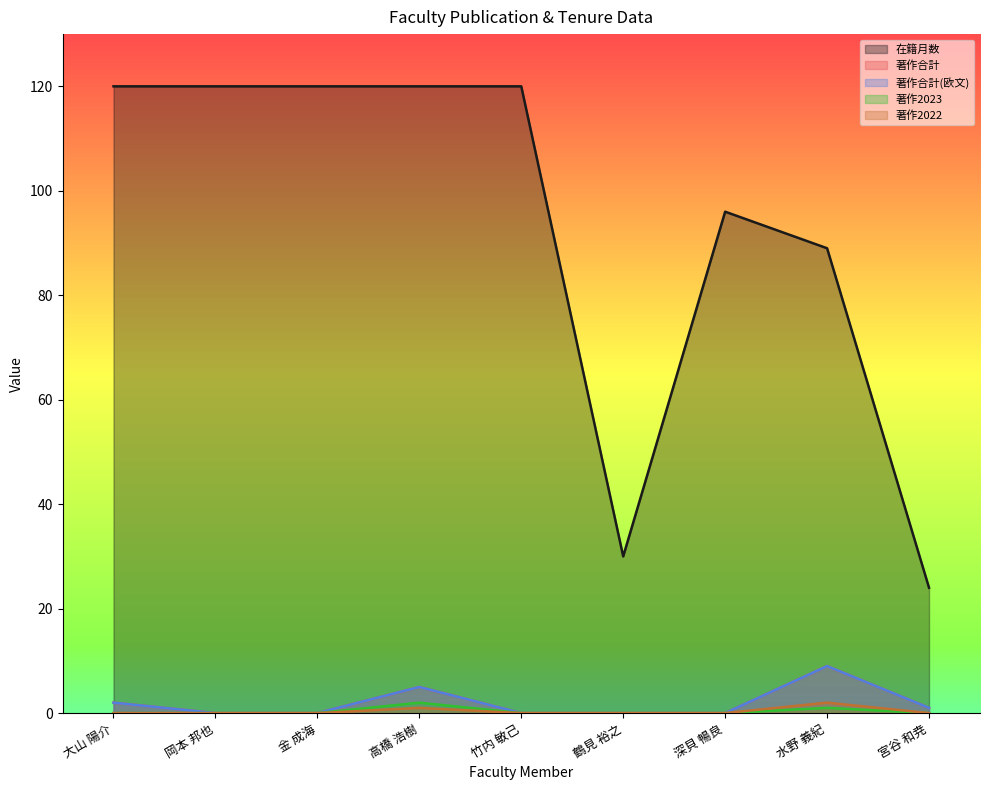

True or false: 著作2023 and 在籍月数 cross at least once.

False